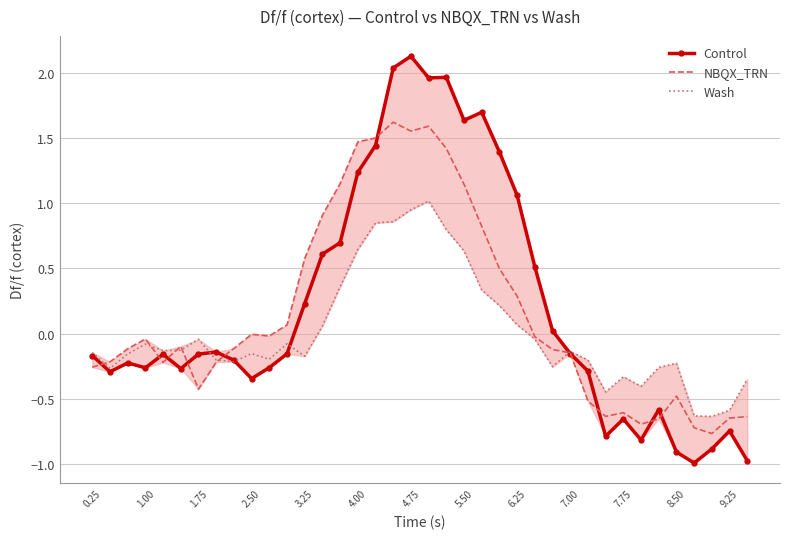

What is the greatest value displayed?

2.1